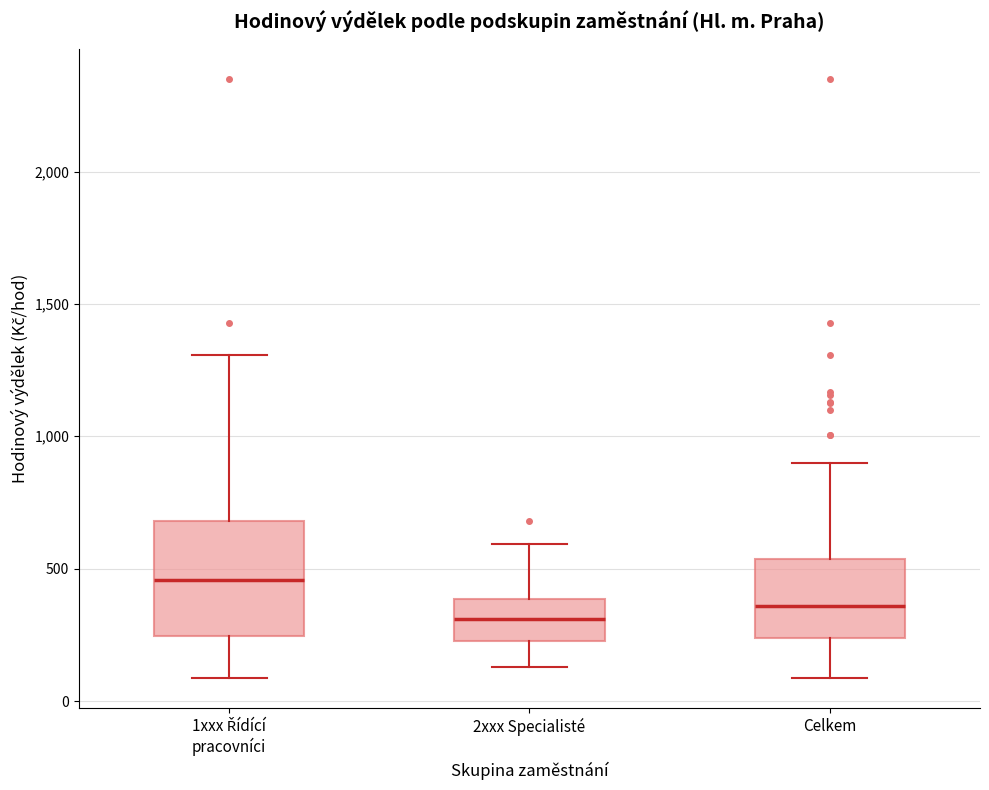

Which box has the highest median line?

1xxx Řídící pracovníci